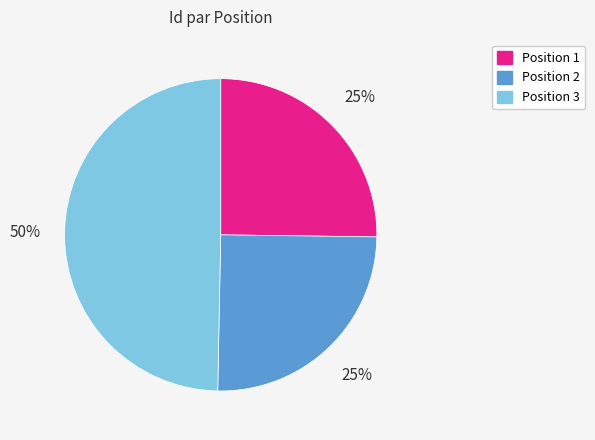

To the nearest percent, what is the difference between the largest and smallest slice percentages?

25%